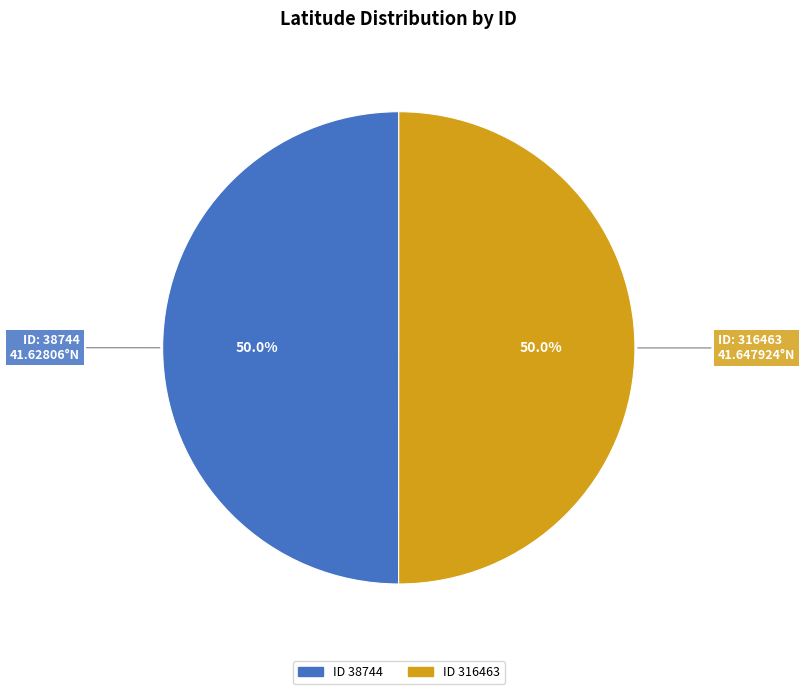

What is the largest slice in the pie chart?

316463